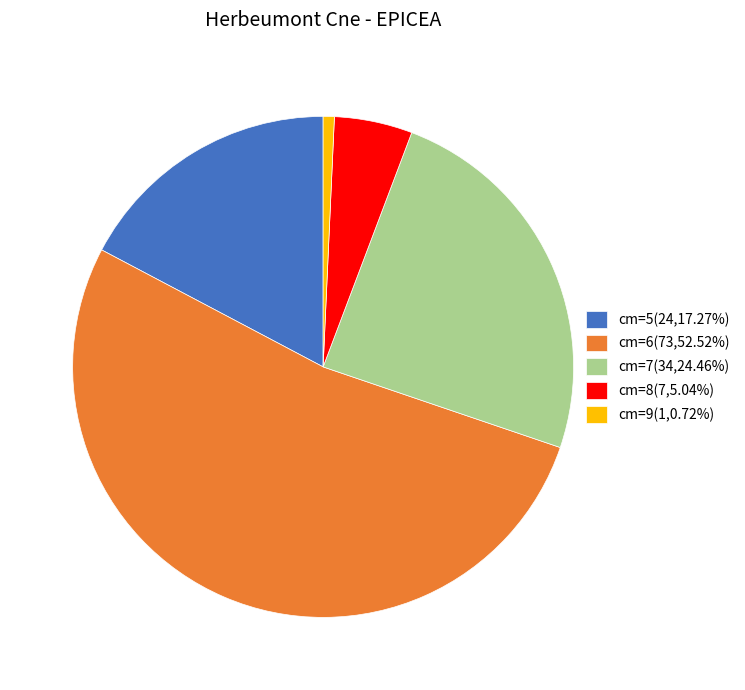

Approximately how many times larger is the value at cm=8(7,5.04%) compared to cm=9(1,0.72%)?

7.0